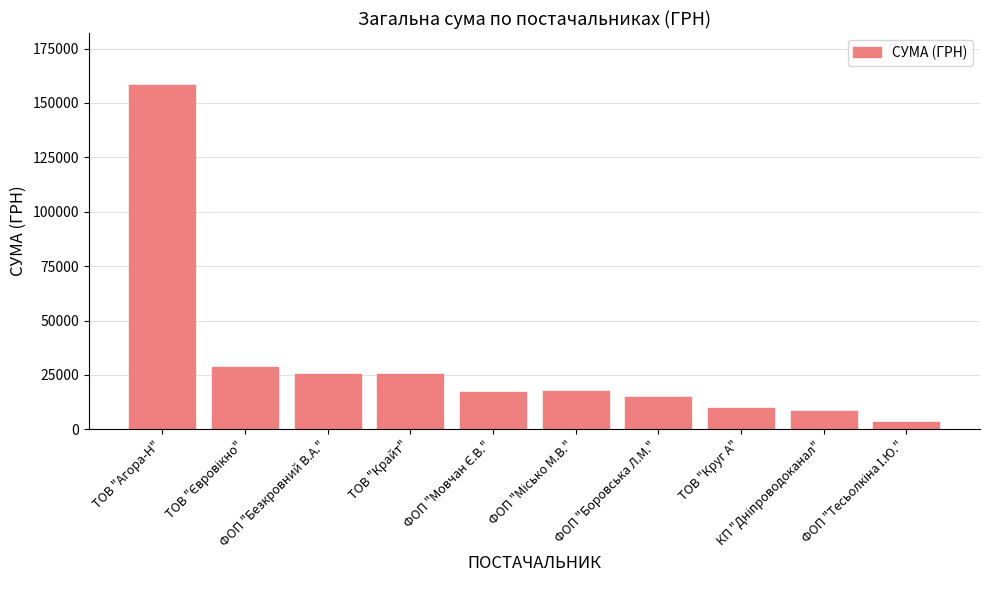

What is the label of the 3rd bar from the right?

ТОВ "Круг А"